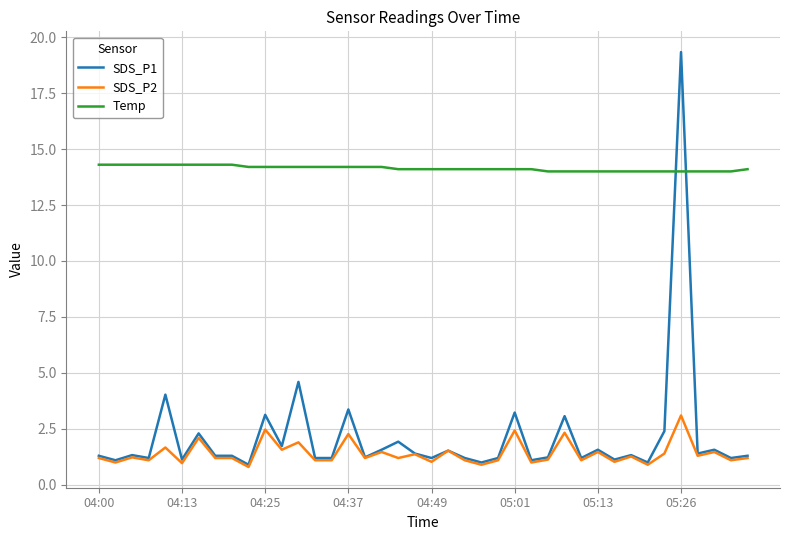

Which series has the widest spread of values?

SDS_P1